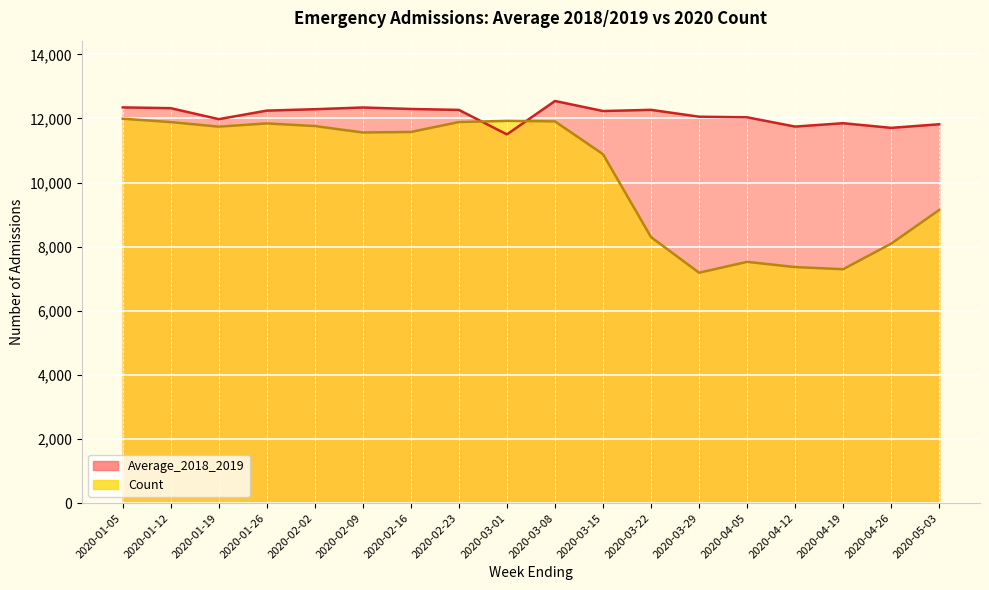

Reading right to left, extract all data points from this chart.

Average_2018_2019: 2020-05-03=11817.5	2020-04-26=11705.5	2020-04-19=11850.5	2020-04-12=11745.5	2020-04-05=12035.0	2020-03-29=12054.0	2020-03-22=12267.5	2020-03-15=12230.5	2020-03-08=12544.0	2020-03-01=11501.0	2020-02-23=12265.5	2020-02-16=12295.0	2020-02-09=12341.0	2020-02-02=12287.0	2020-01-26=12243.5	2020-01-19=11977.0	2020-01-12=12319.5	2020-01-05=12344.0
Count: 2020-05-03=9143.0	2020-04-26=8093.0	2020-04-19=7296.0	2020-04-12=7362.0	2020-04-05=7525.0	2020-03-29=7187.0	2020-03-22=8298.0	2020-03-15=10885.0	2020-03-08=11907.0	2020-03-01=11924.0	2020-02-23=11886.0	2020-02-16=11577.0	2020-02-09=11561.0	2020-02-02=11762.0	2020-01-26=11844.0	2020-01-19=11743.0	2020-01-12=11885.0	2020-01-05=11991.0